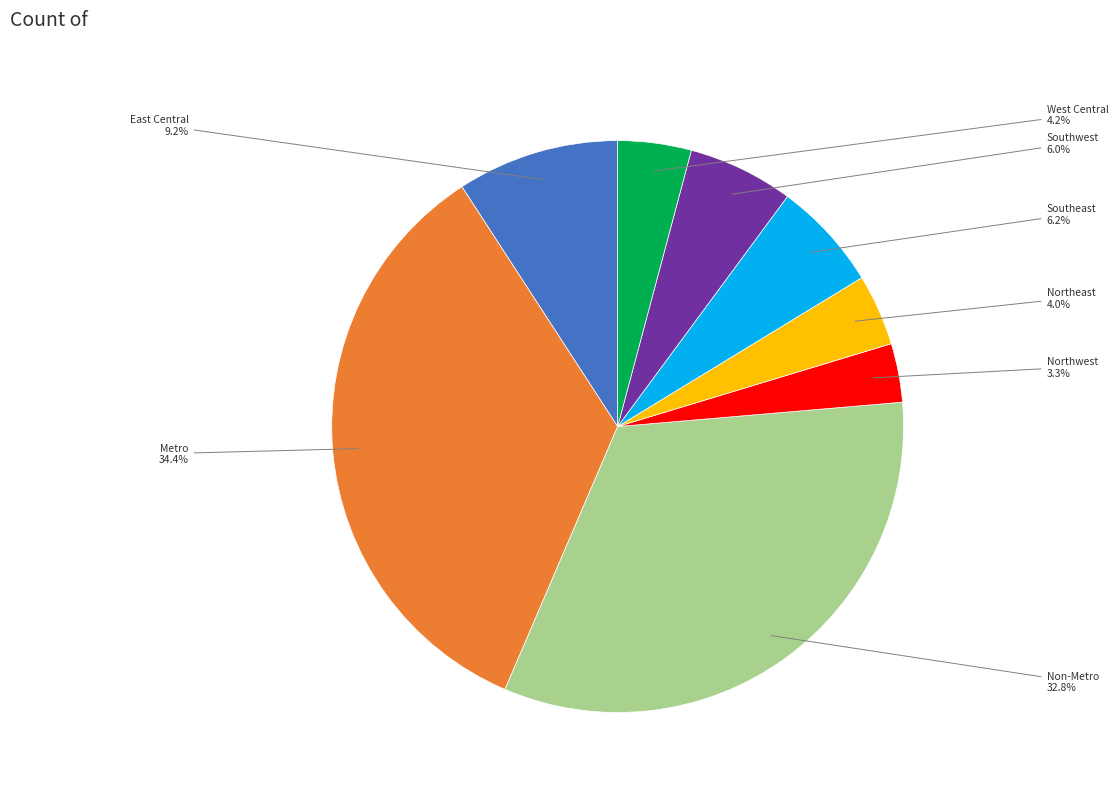

Does any single category account for the majority?

No